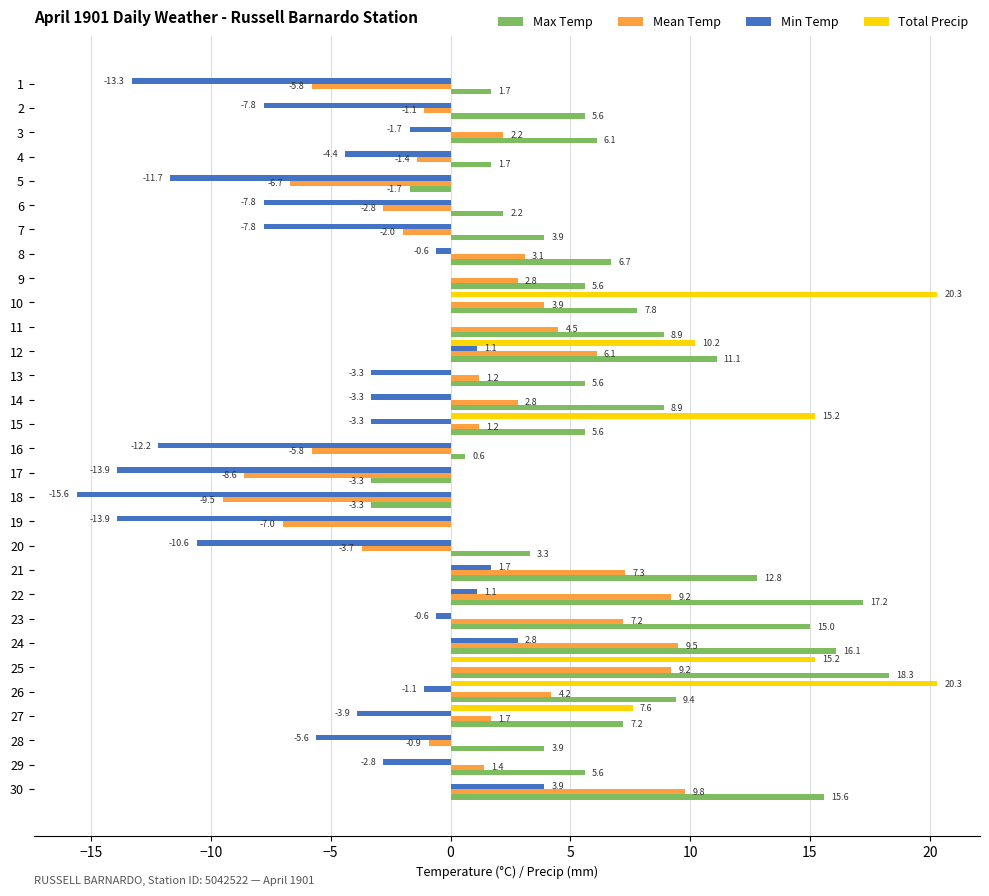

The value of Total Precip at 21 is 0.0. True or false?

True